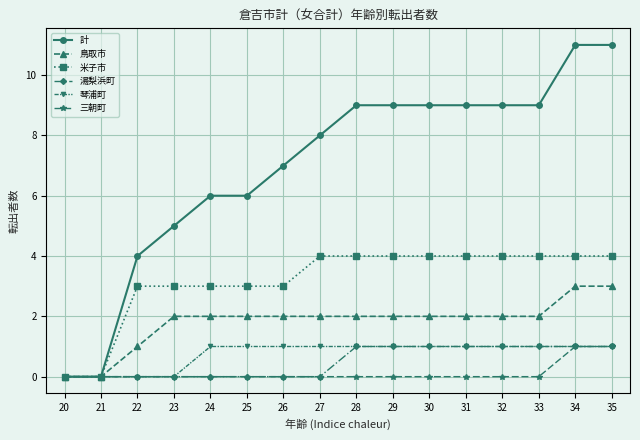

Reading left to right, what are all the values shown in this chart?

計: 0	0	4	5	6	6	7	8	9	9	9	9	9	9	11	11
鳥取市: 0	0	1	2	2	2	2	2	2	2	2	2	2	2	3	3
米子市: 0	0	3	3	3	3	3	4	4	4	4	4	4	4	4	4
湯梨浜町: 0	0	0	0	0	0	0	0	1	1	1	1	1	1	1	1
琴浦町: 0	0	0	0	1	1	1	1	1	1	1	1	1	1	1	1
三朝町: 0	0	0	0	0	0	0	0	0	0	0	0	0	0	1	1